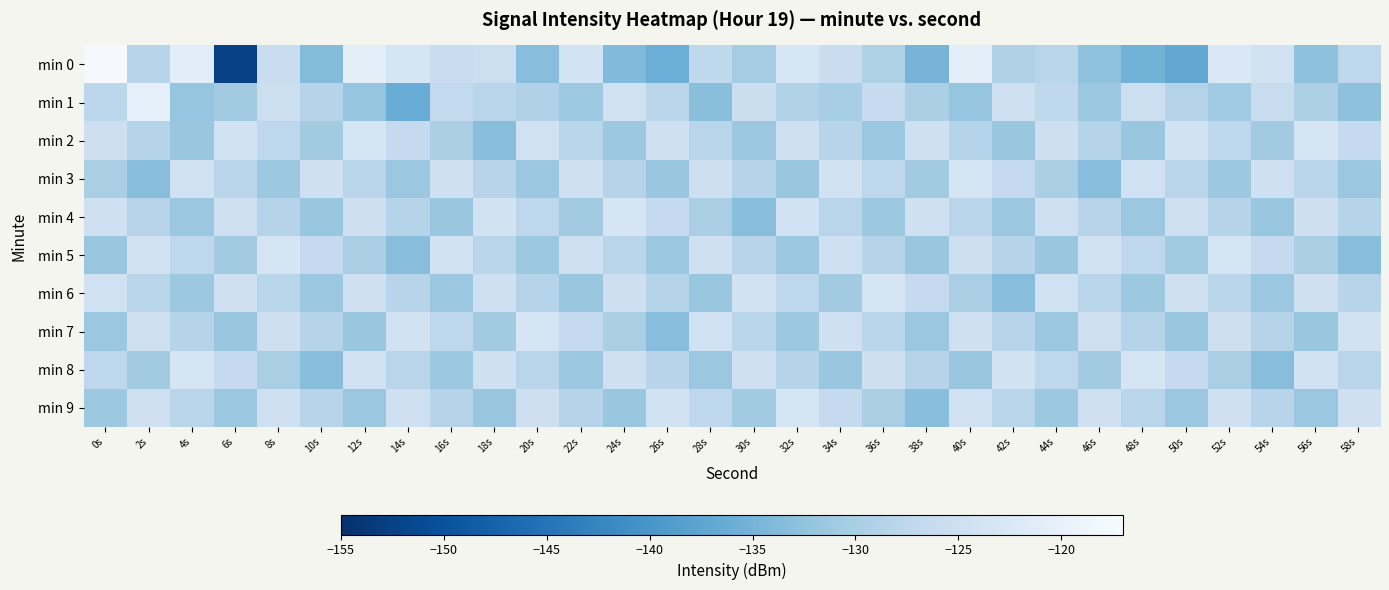

Between 44s and 38s, which is larger?

44s